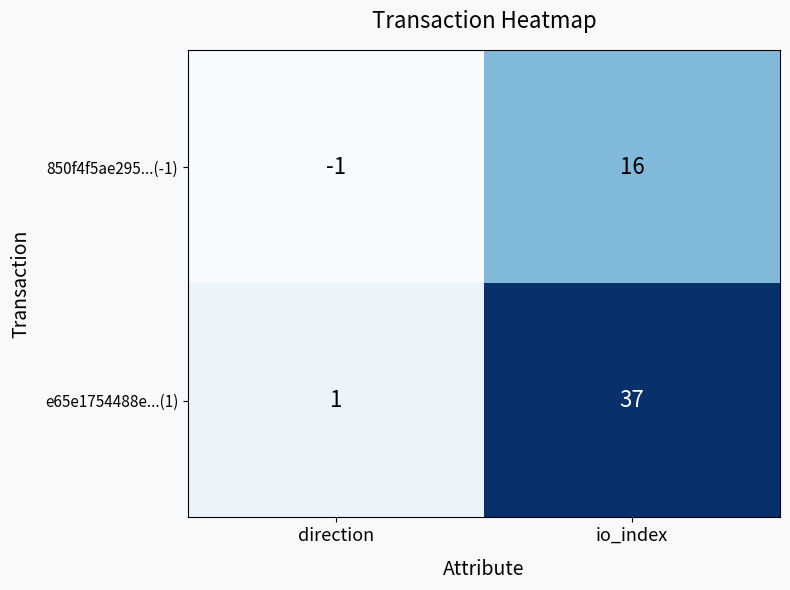

Reading left to right, what are all the values shown in this chart?

850f4f5ae295...(-1): -1	16
e65e1754488e...(1): 1	37